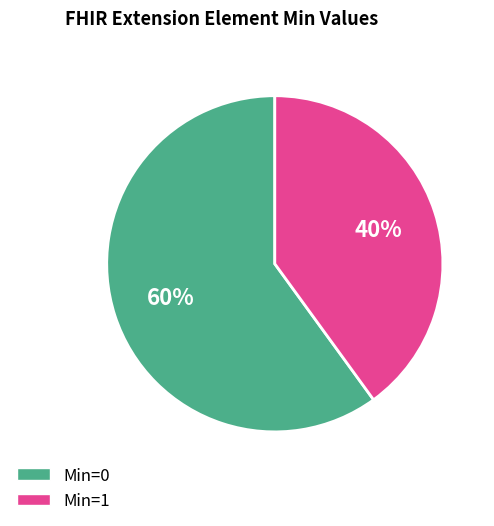

To the nearest percent, what is the difference between the largest and smallest slice percentages?

20%